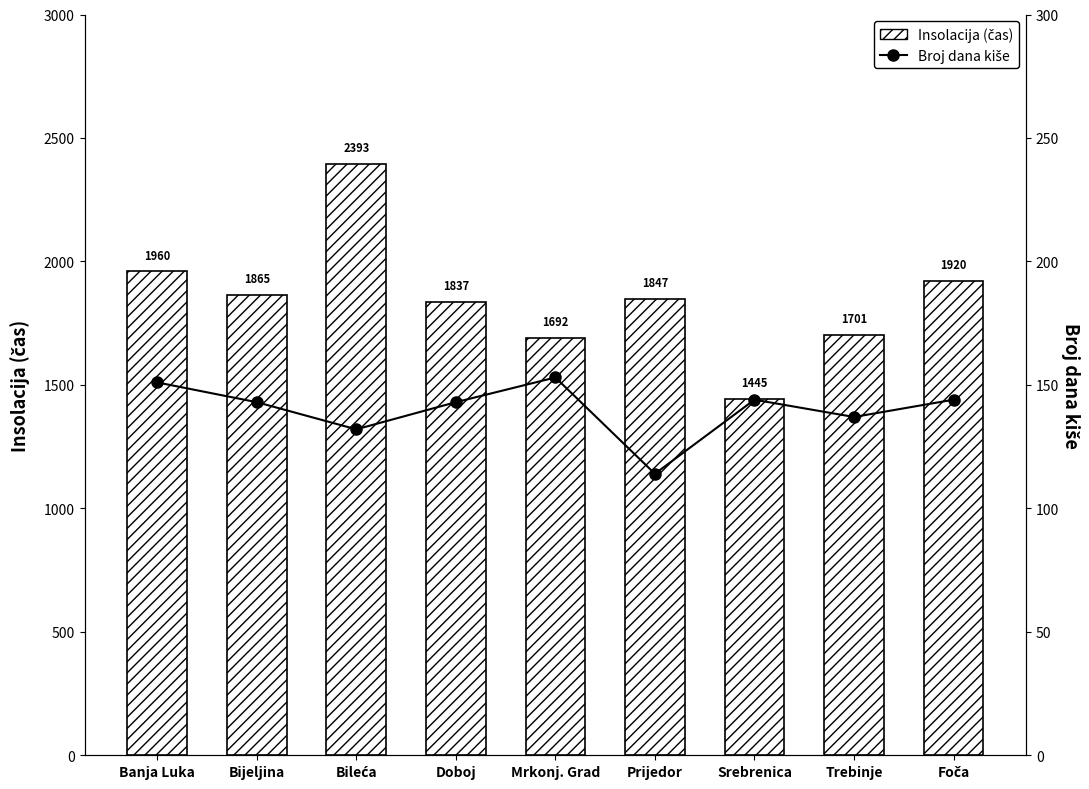

Reading left to right, transcribe all the data shown in this chart.

Insolacija (čas): 1959.5	1864.9	2393.3	1837.2	1691.5	1847.2	1444.8	1700.9	1920.0
Broj dana kiše: 151.0	143.0	132.0	143.0	153.0	114.0	144.0	137.0	144.0